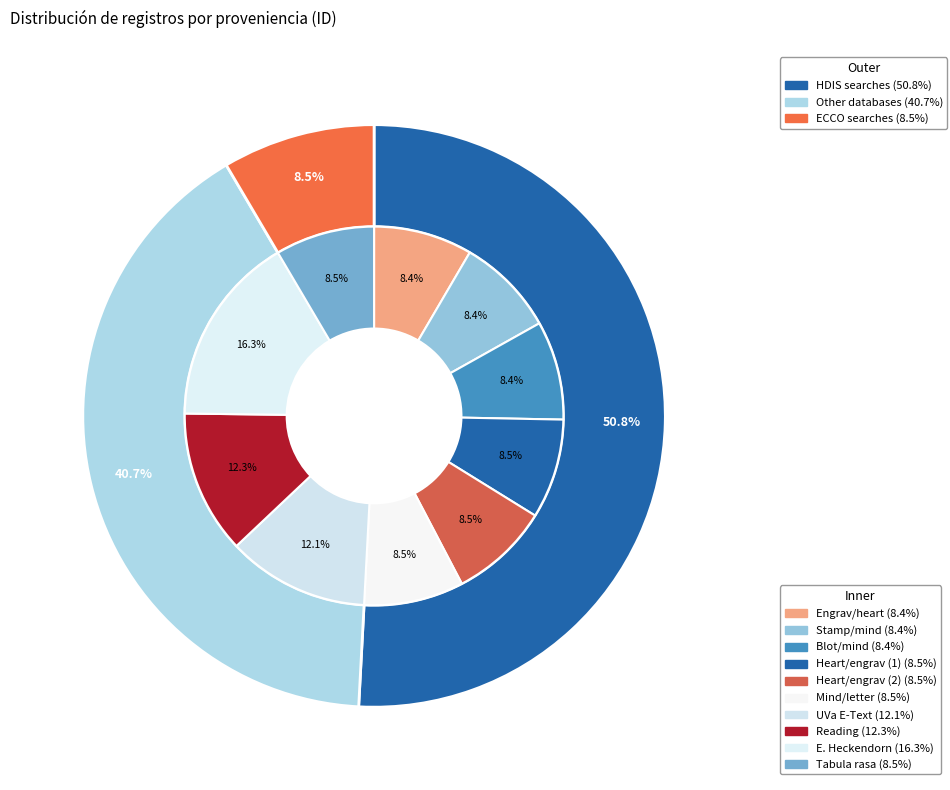

Which slice is the smallest?

Searching engrav/heart in HDIS